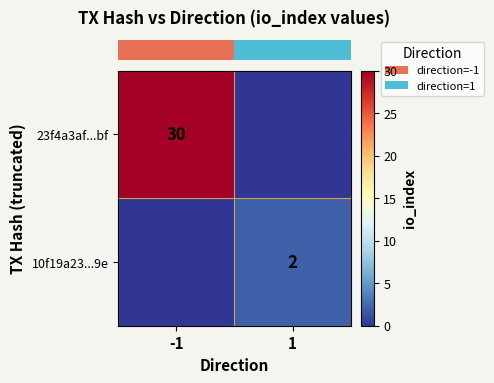

Count the row_0 values in the range 0 to 30.

2